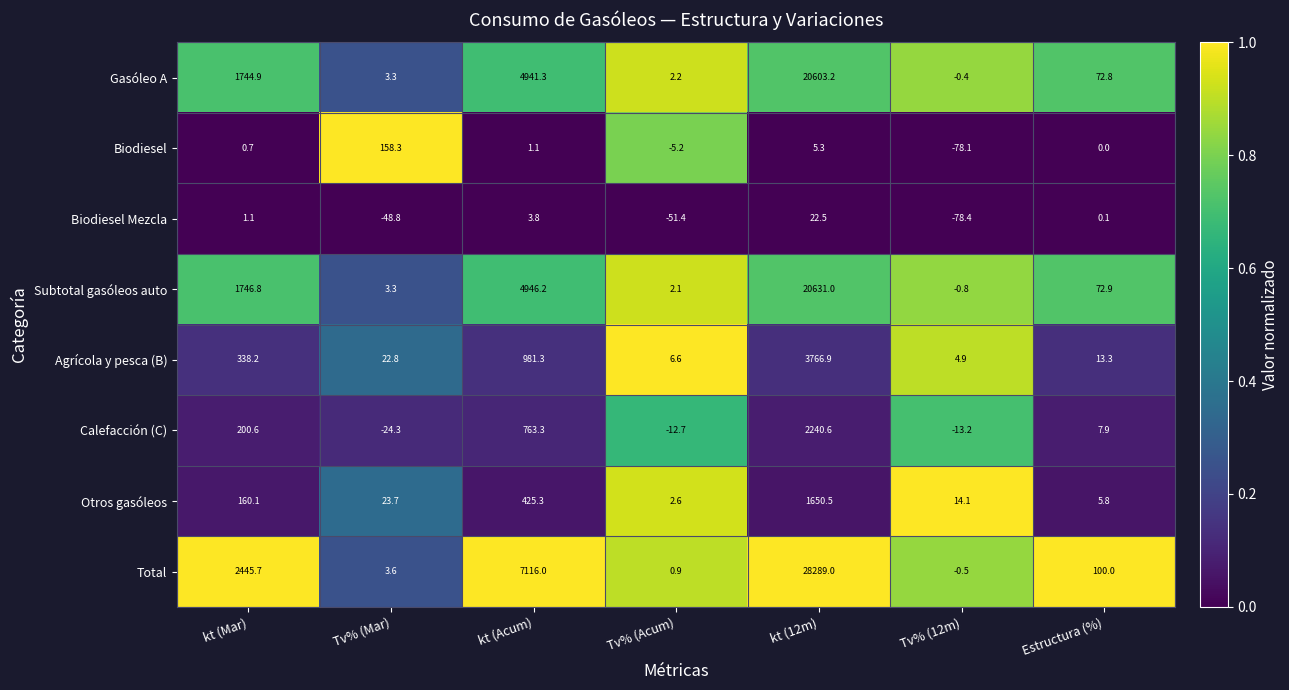

What is the total value across all series at Tv% (Acum)?

-54.9